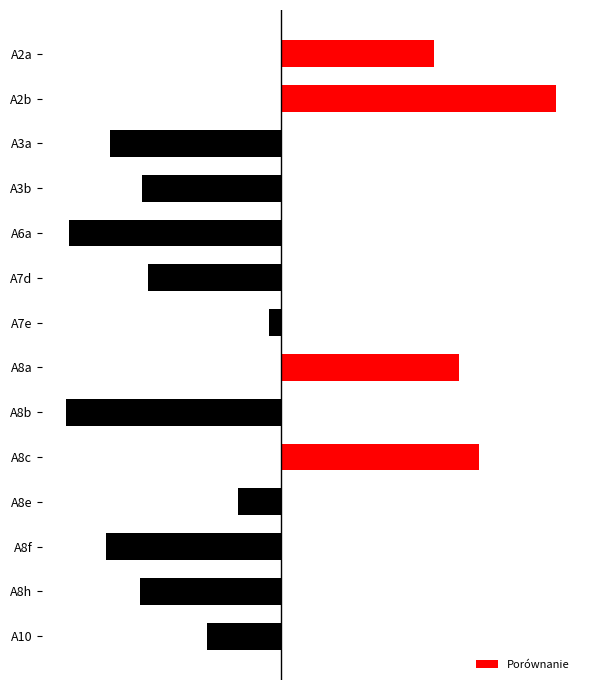

Are the bars horizontal?

Yes